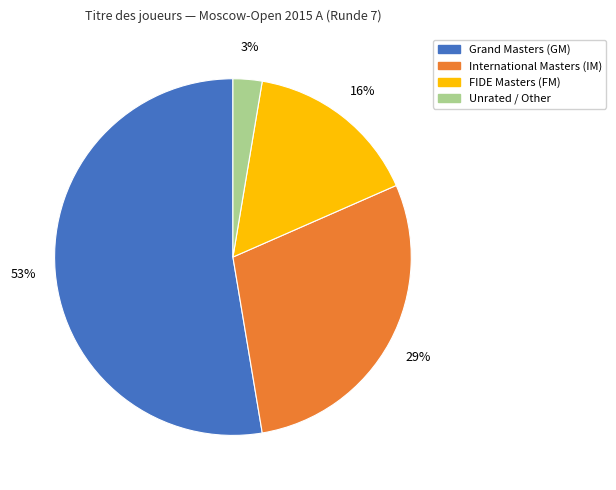

To the nearest percent, what is the difference between the largest and smallest slice percentages?

50%